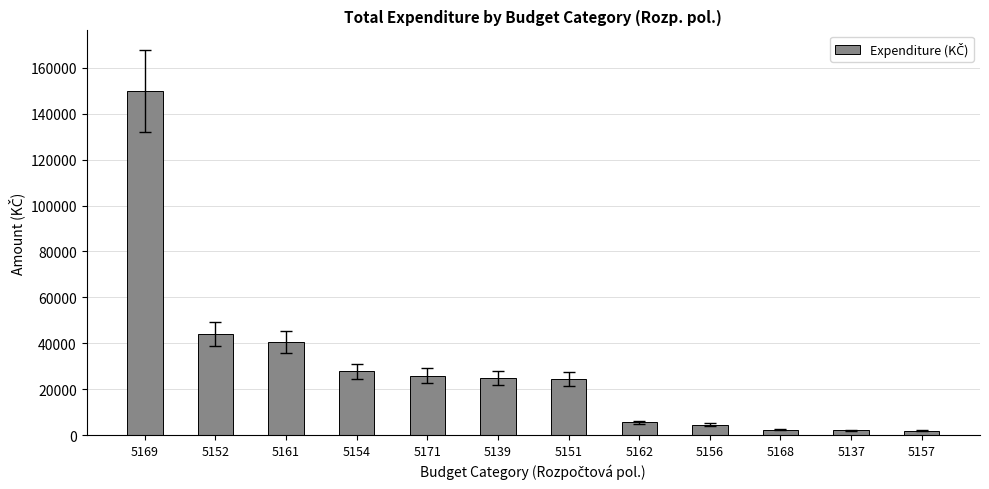

True or false: the data shows 2420.0 at 5168.

True